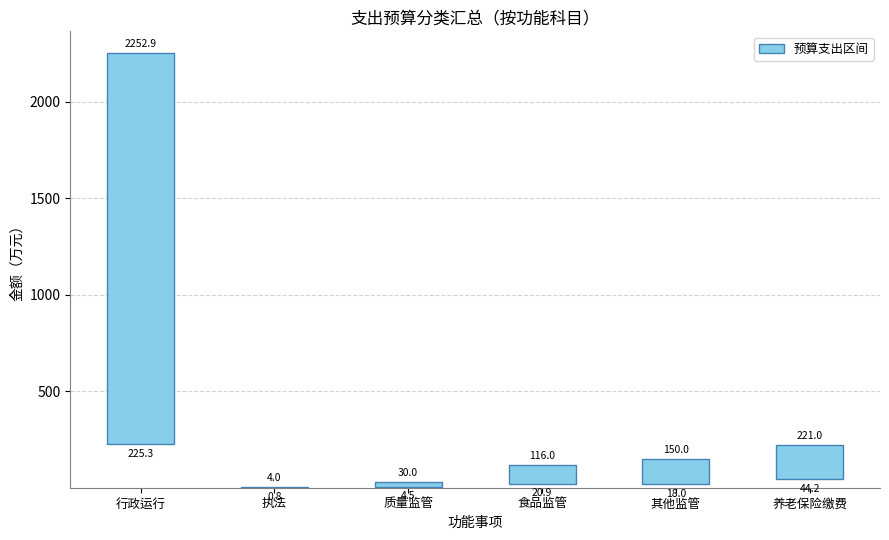

Are the bars grouped side by side (vs. stacked)?

No